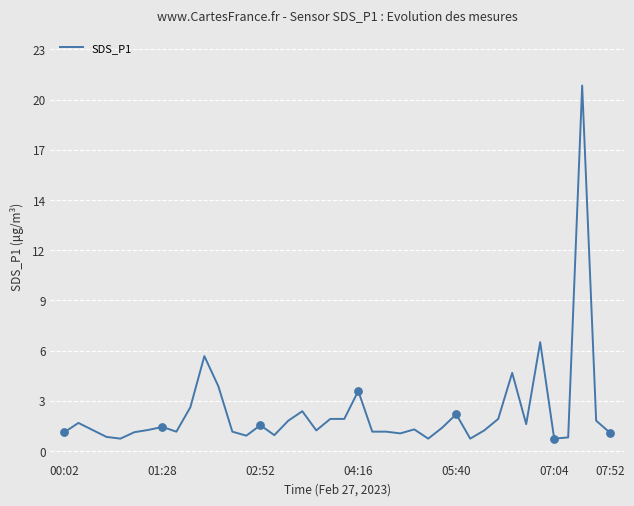

Does the chart have visible grid lines?

Yes